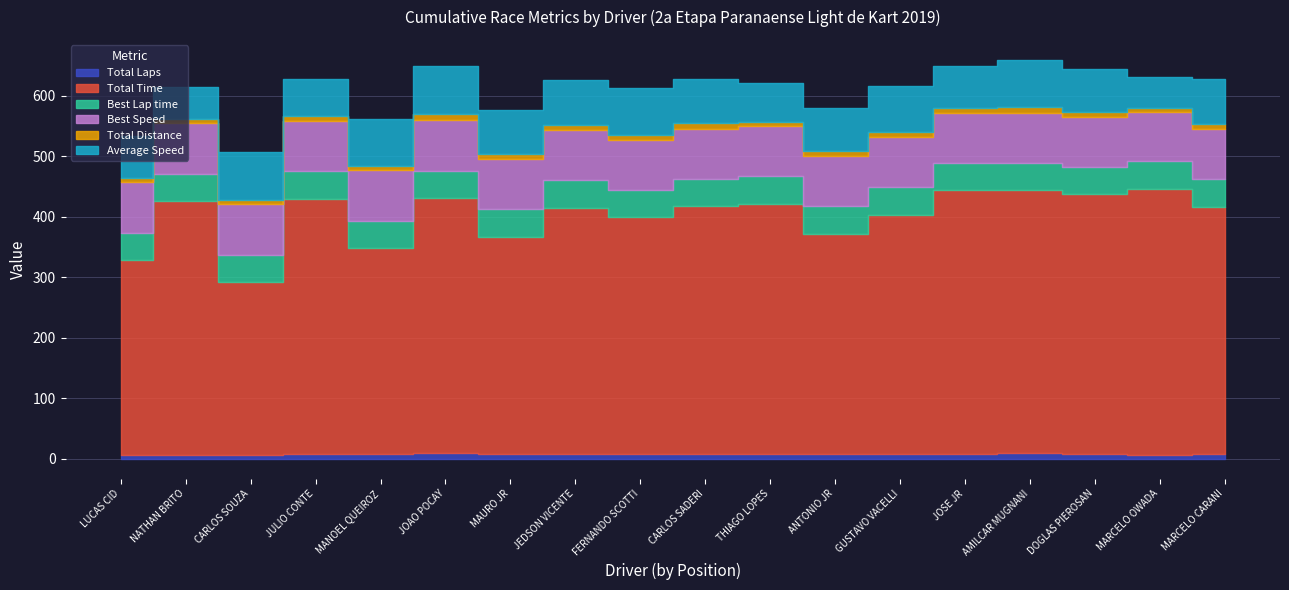

Is it true that Total Laps equals 8.0 at DOGLAS PIEROSAN?

True